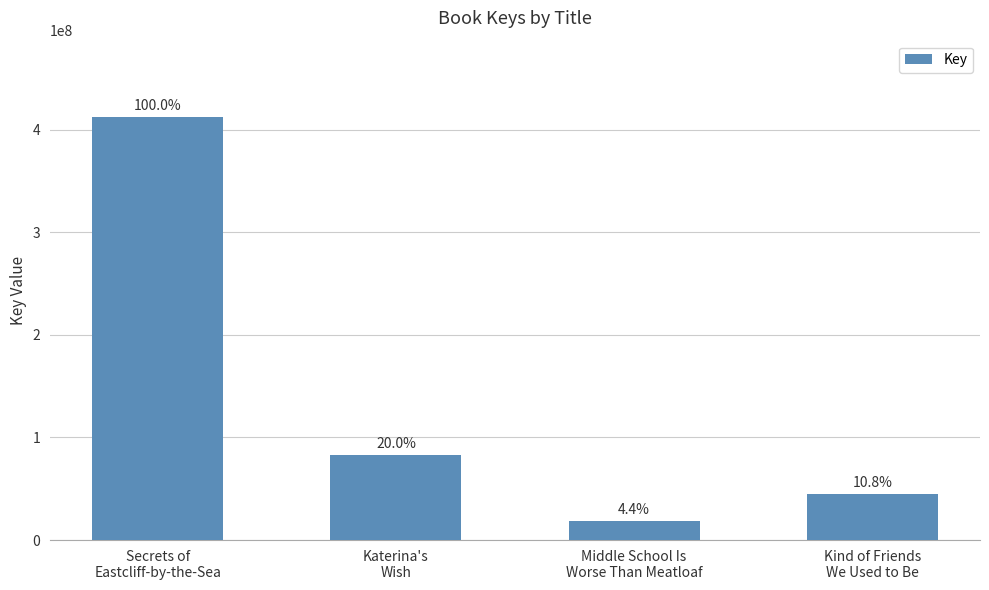

Are the bars horizontal?

No